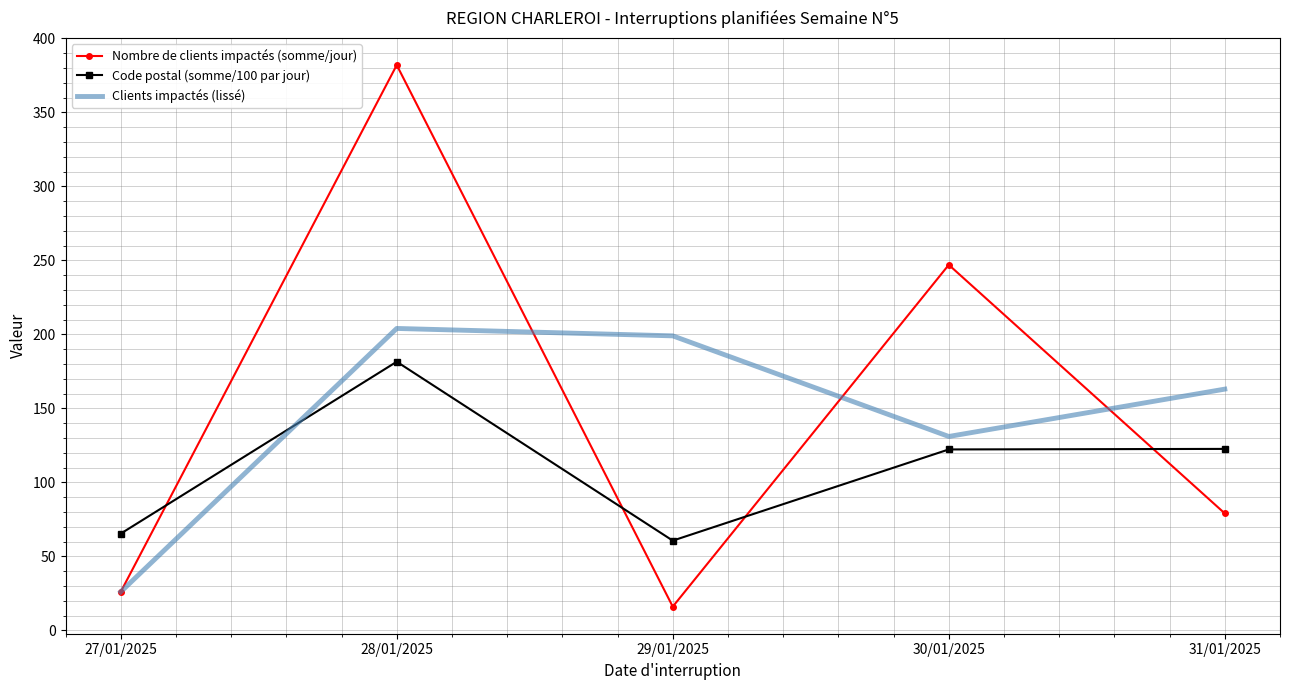

True or false: Clients impactés (lissé) has a value of 26.0 at 27/01/2025.

True